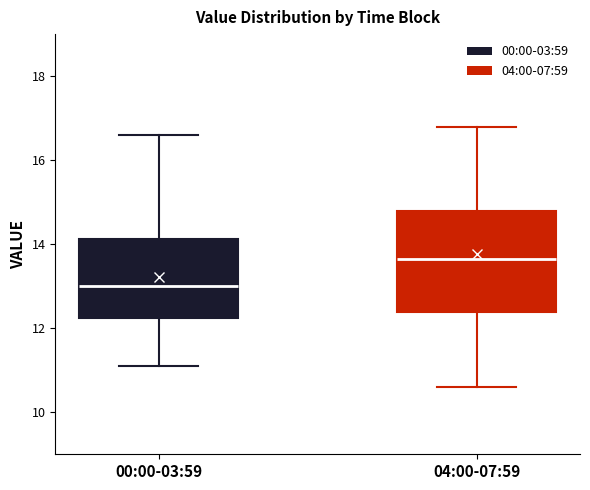

Reading left to right, read every box against the y-axis: the position of its median line, the range the box covers, and the ends of its whiskers. The values are not printed on the chart, so give them approximately, as read against the axis.

00:00-03:59: median 13.0, box 12.2 to 14.2, whiskers 11.2 to 16.6
04:00-07:59: median 13.6, box 12.4 to 14.8, whiskers 10.6 to 16.8